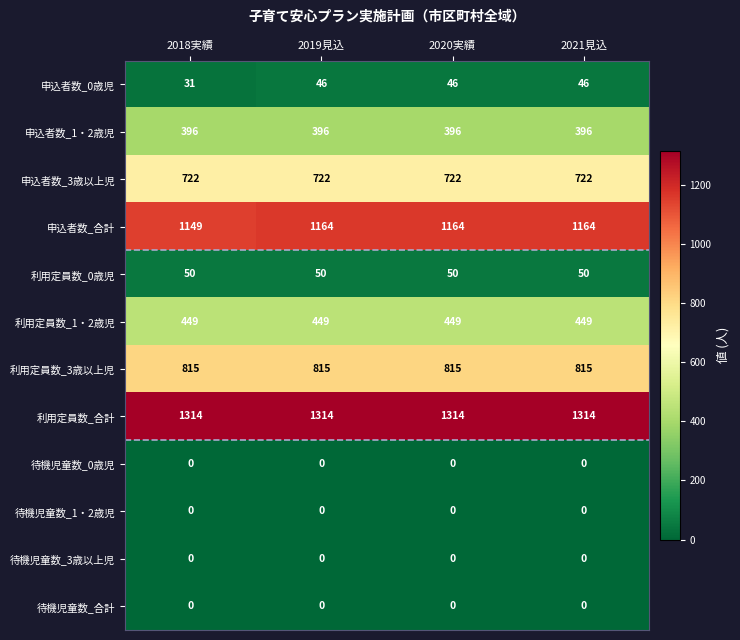

The value of 申込者数_合計 at 2018実績 is 1149. True or false?

True